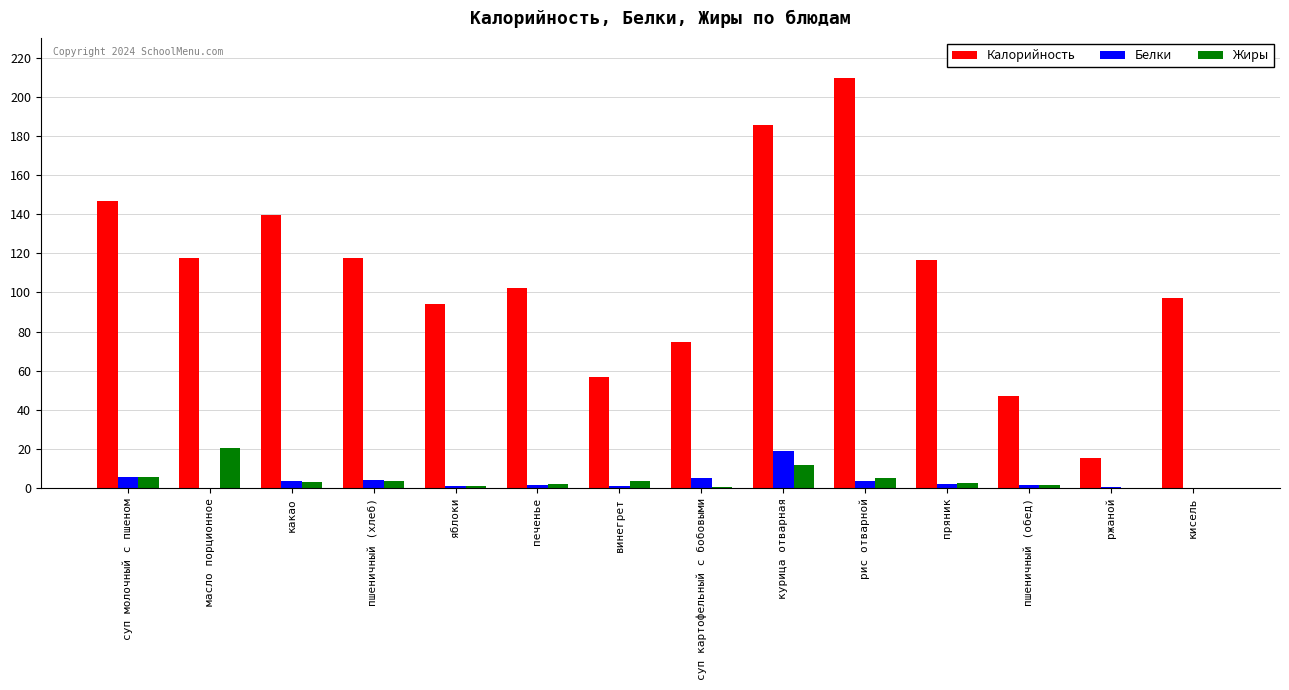

Read the Белки value at яблоки.

0.8